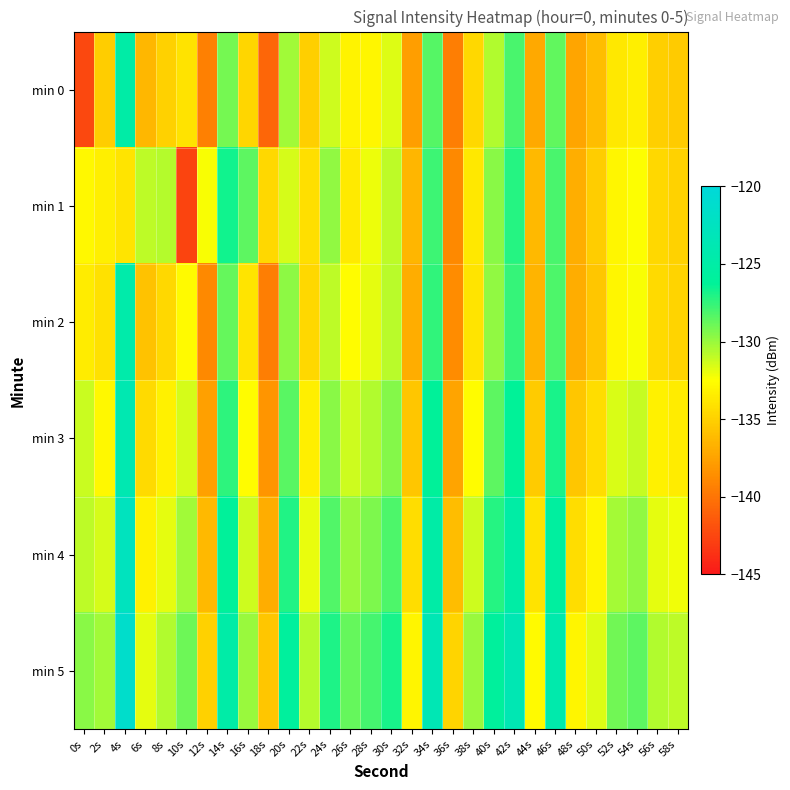

What is the difference between the highest and lowest values at 22s?

4.3